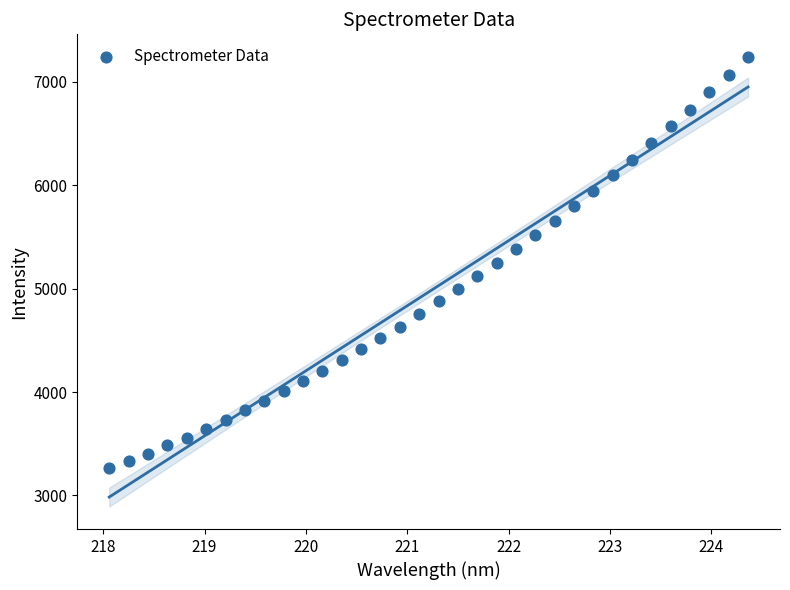

What is the range of X values (max minus min)?

6.3